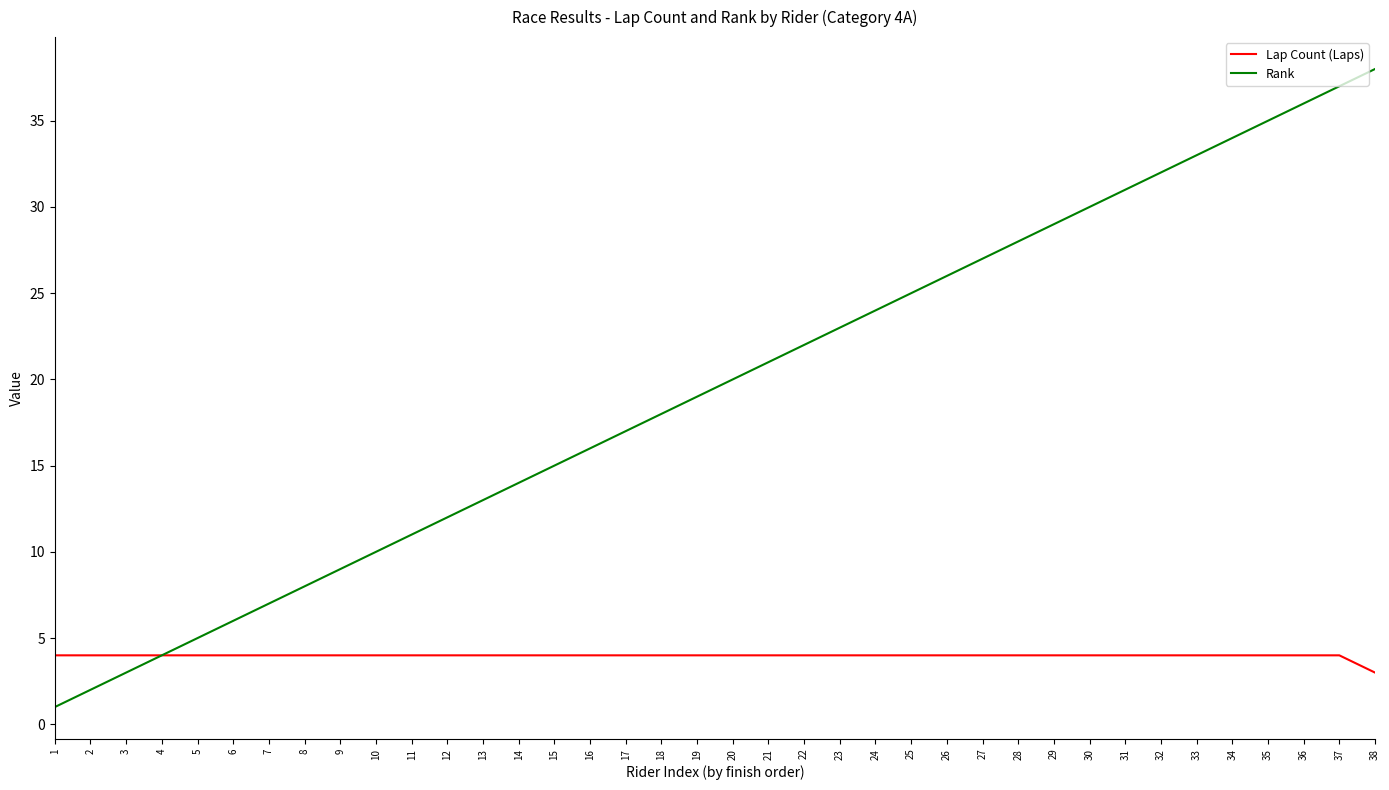

Which series has the largest total across all categories?

Rank